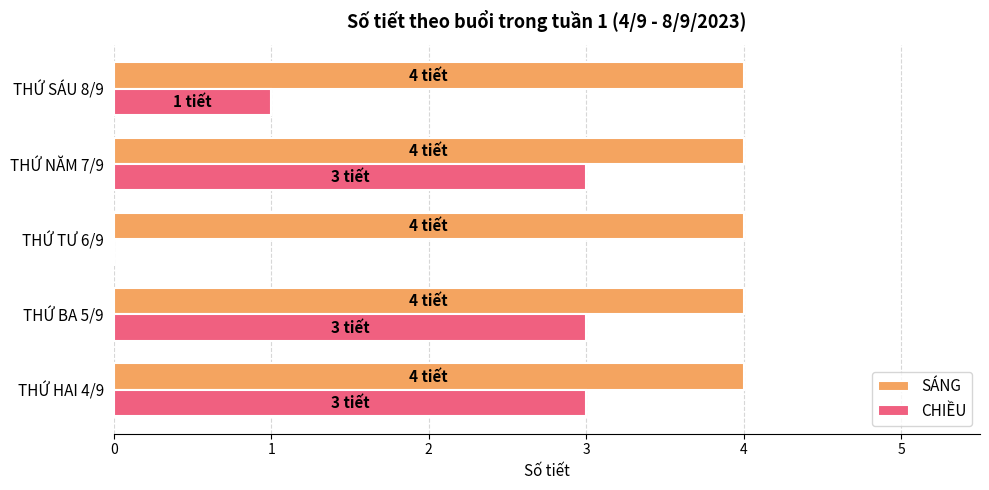

Is it true that SÁNG equals 4 at THỨ BA 5/9?

True